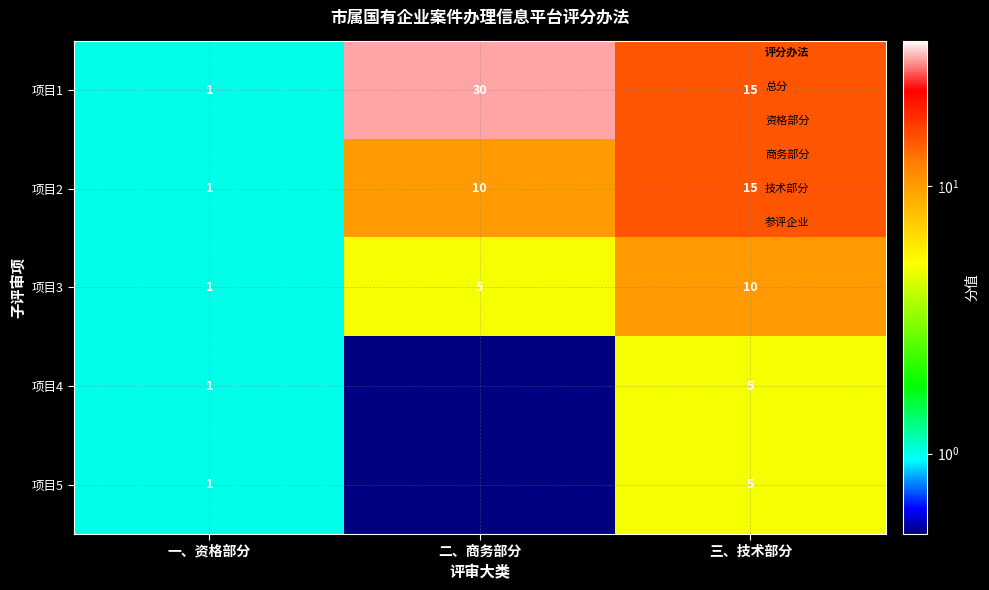

Count the number of categories in the chart.

3